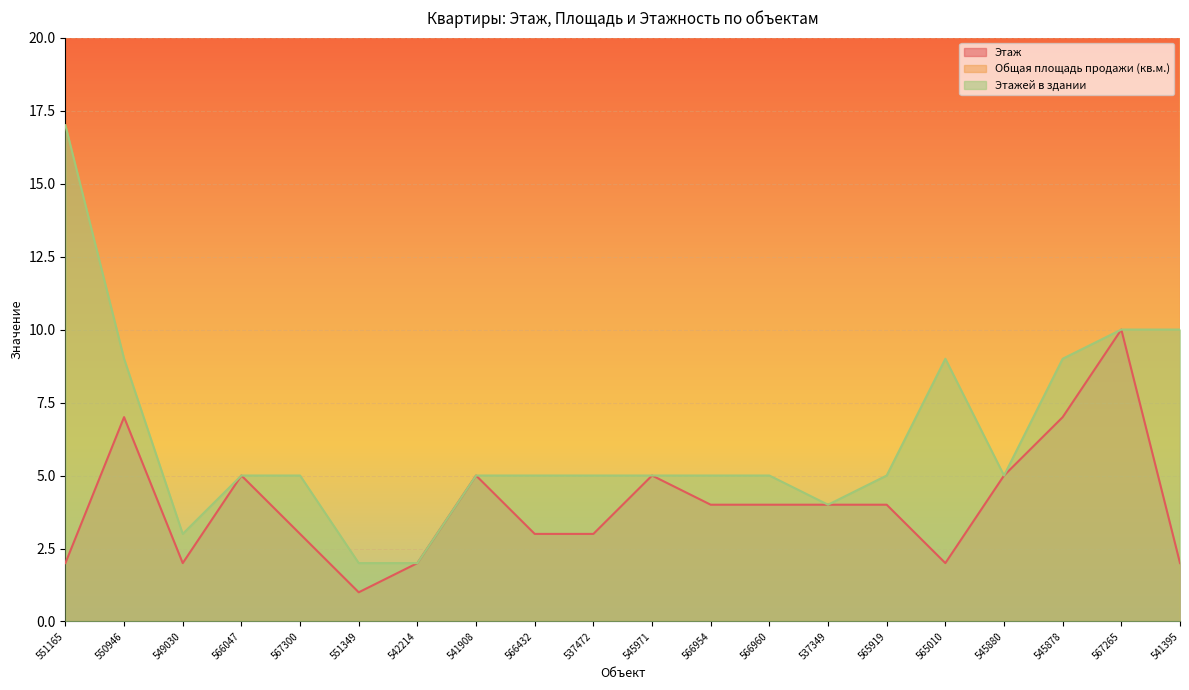

At which label does Этаж first exceed 4?

550946